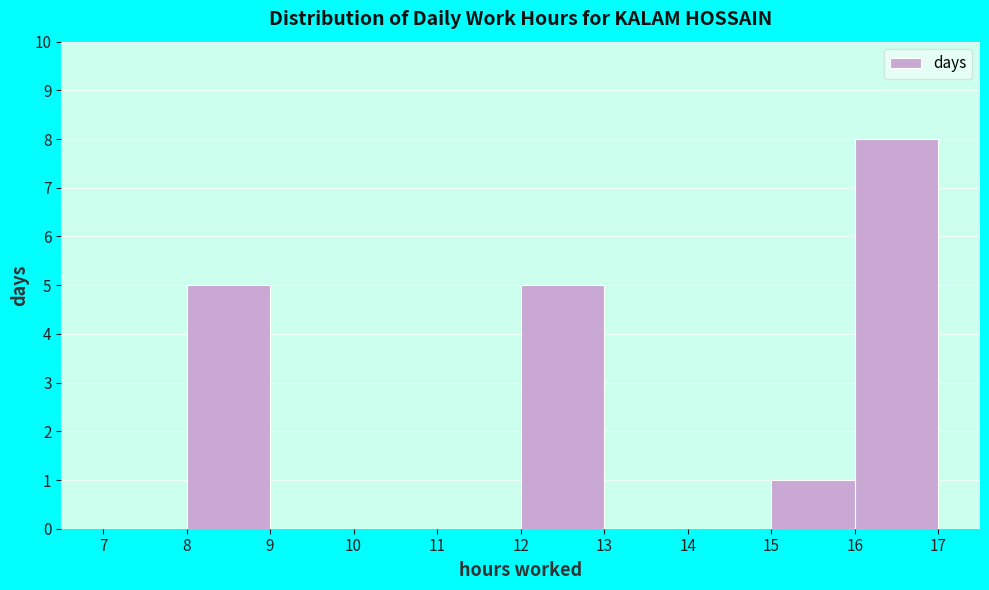

What is the height of the bar covering 16 to 17 on the x-axis? The values are not printed on the chart, so give them approximately, as read against the axis.

8